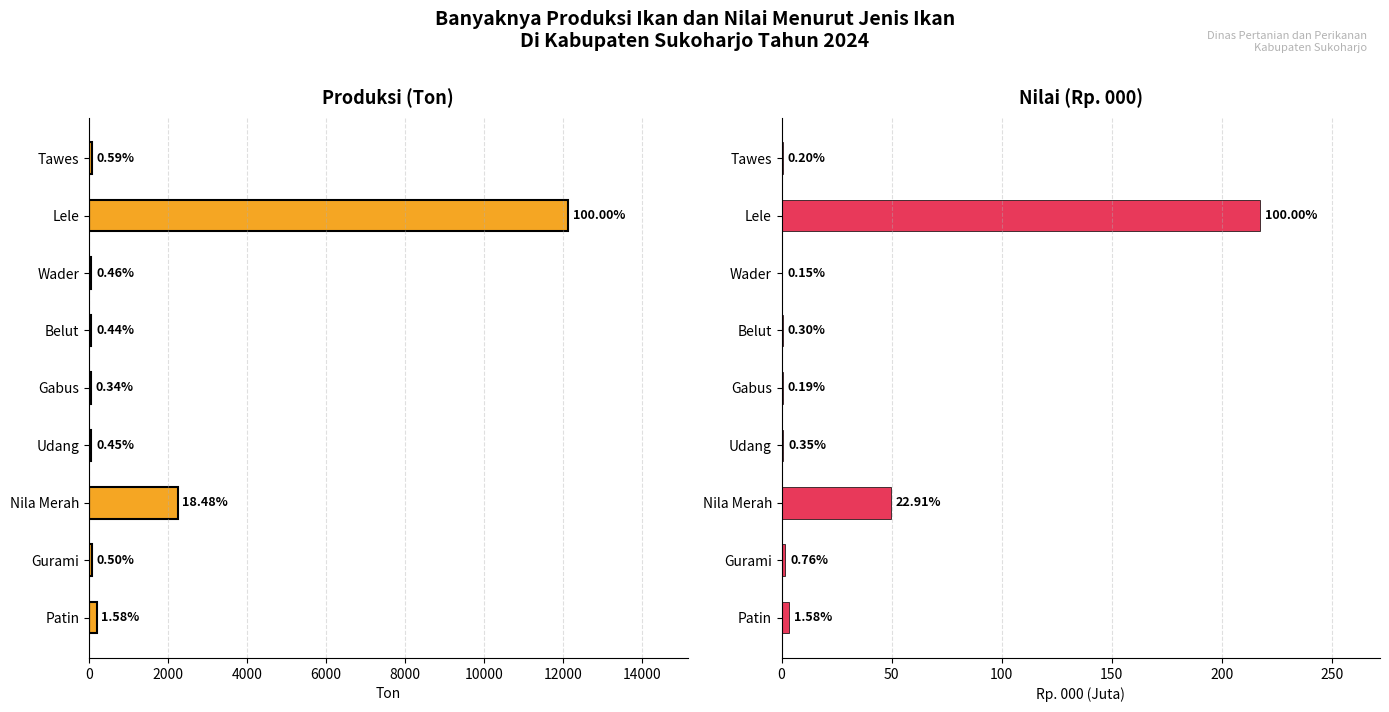

What is the maximum value for Nilai (Rp. Juta)?

217.5